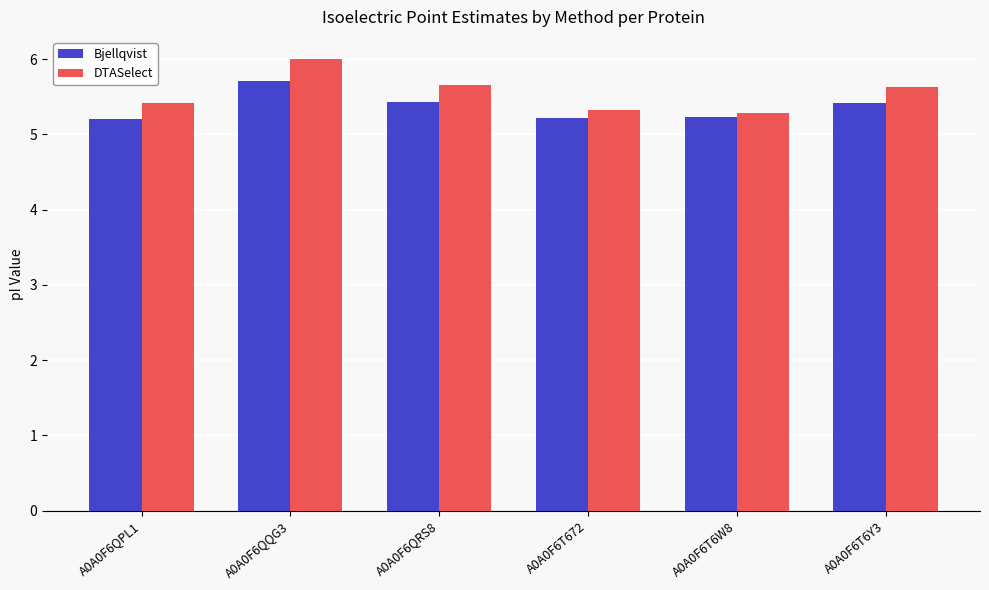

Reading left to right, list all the values displayed in this chart.

Bjellqvist: 5.2	5.7	5.4	5.2	5.2	5.4
DTASelect: 5.4	6.0	5.7	5.3	5.3	5.6